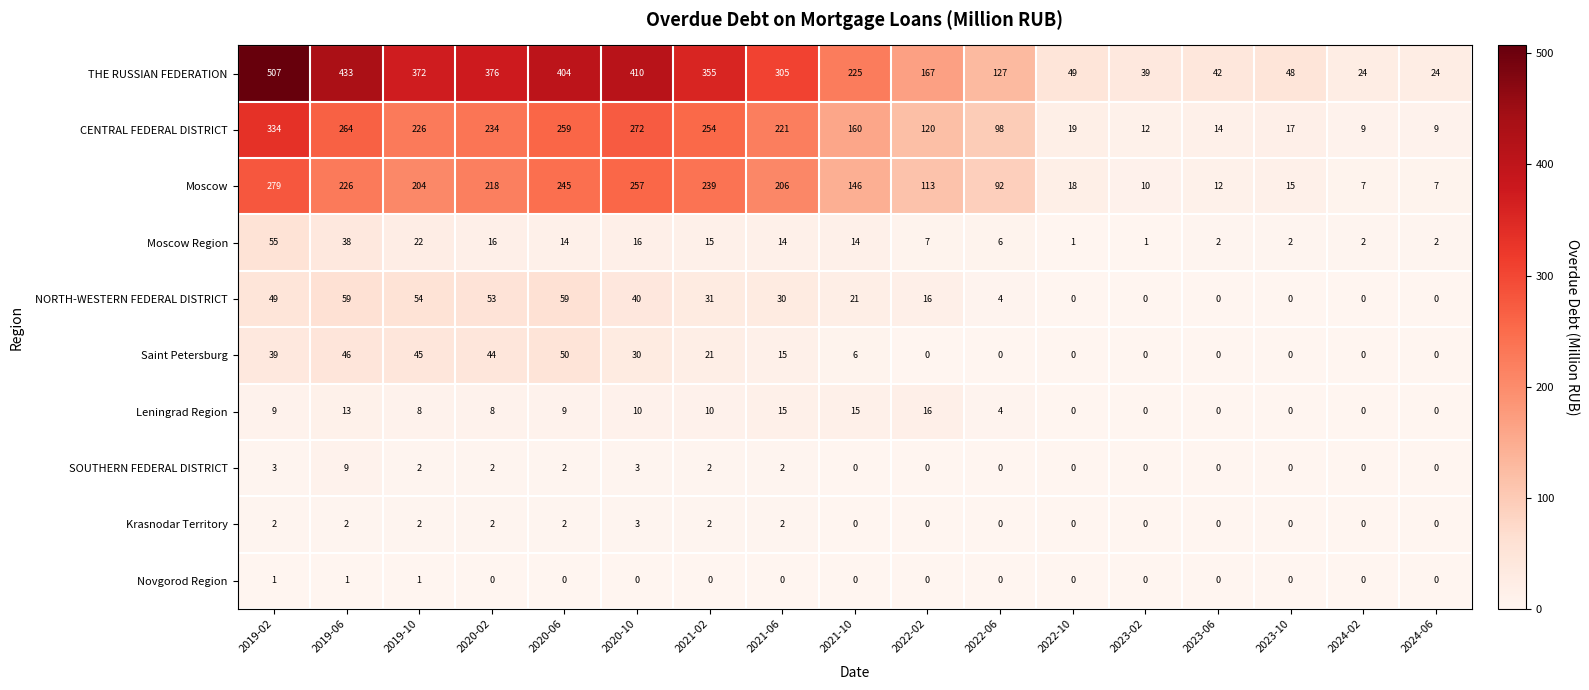

Where is NORTH-WESTERN FEDERAL DISTRICT nearest to the value 29?

2021-06